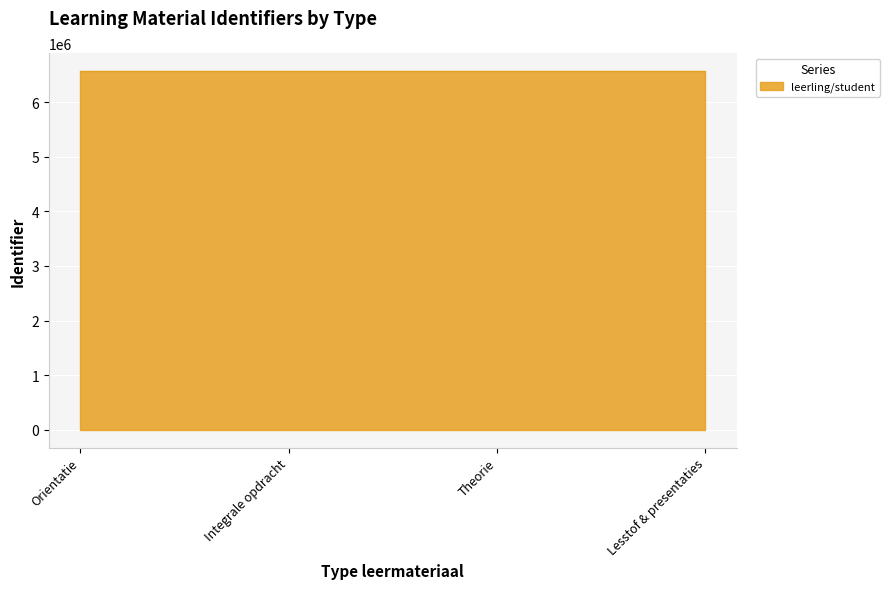

What is the difference between the second highest and minimum values?

6